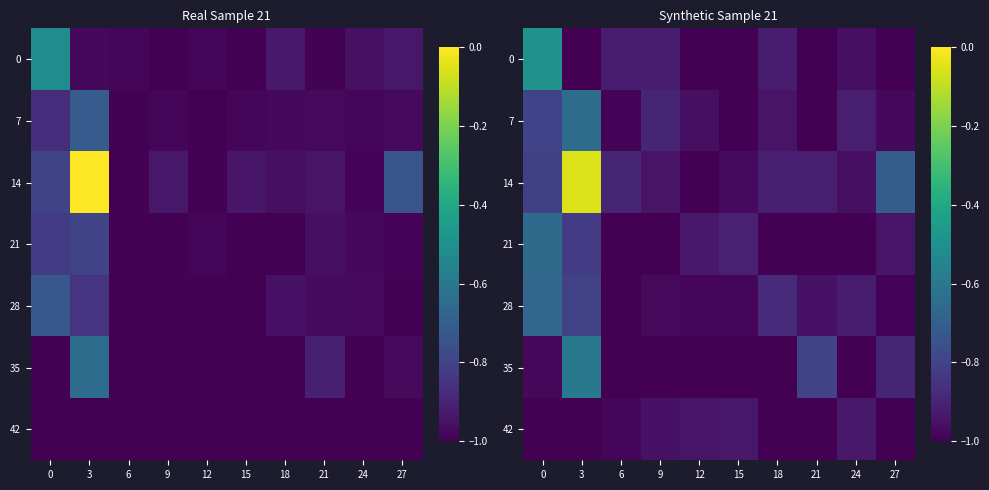

At which label does 0 reach its minimum?

3